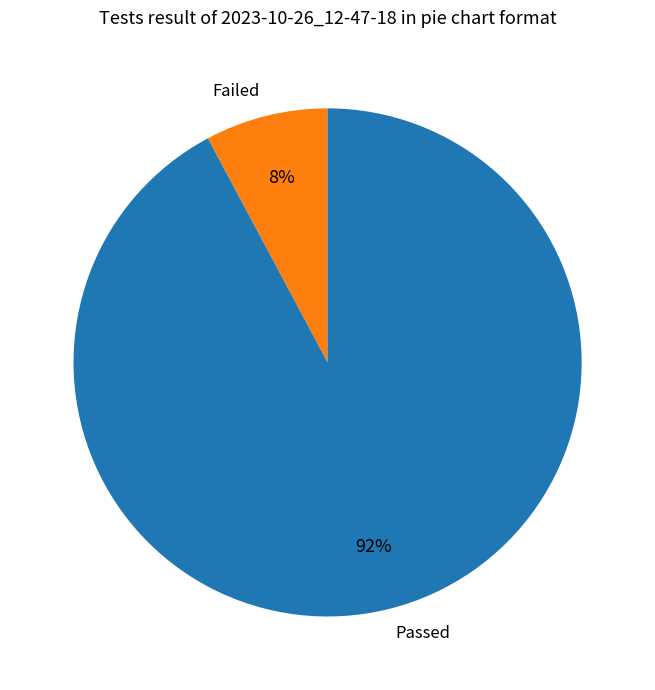

Combined, do Passed and Failed account for over 50%?

Yes